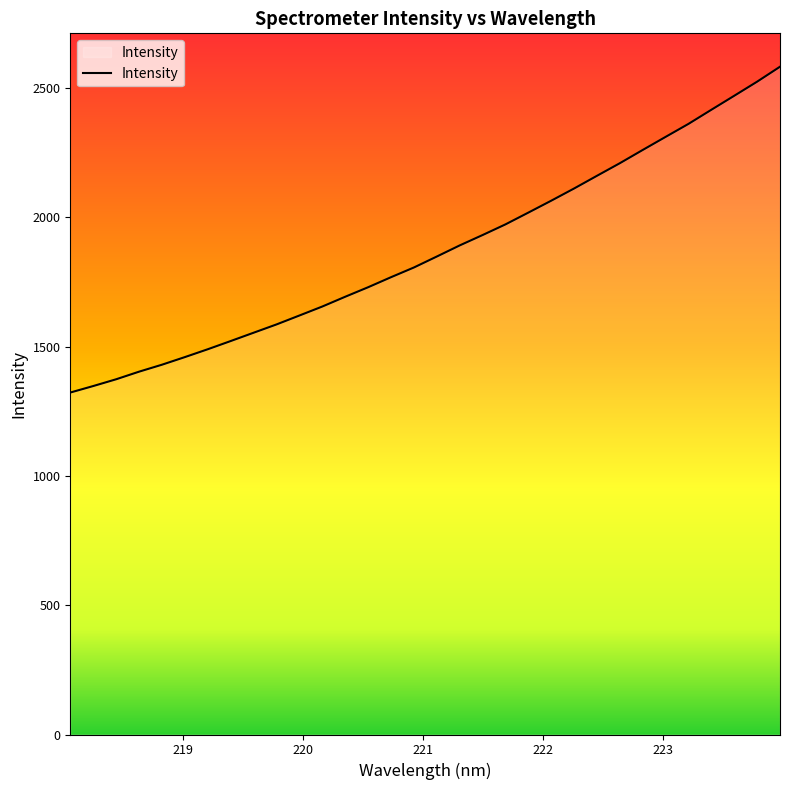

How many lines are shown in the chart?

1